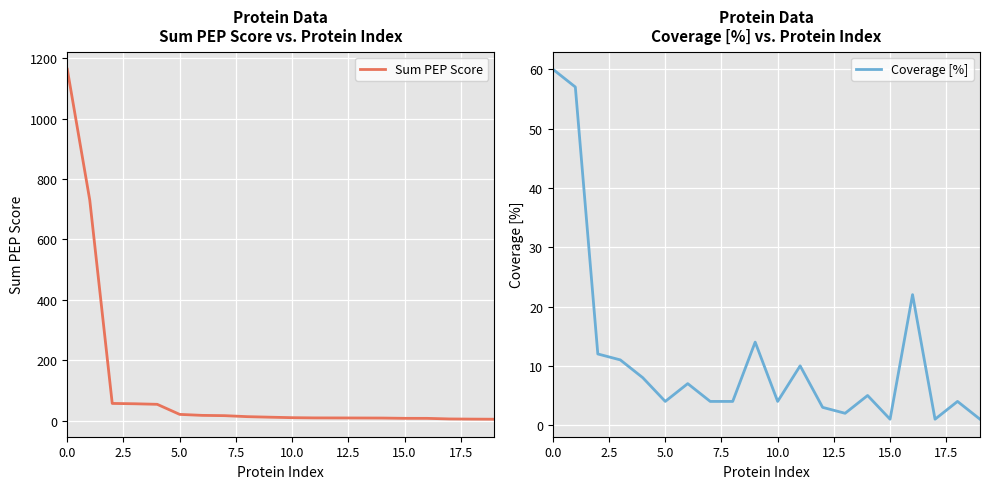

Rank the series at 10 from highest to lowest value.

Sum PEP Score, Coverage [%]